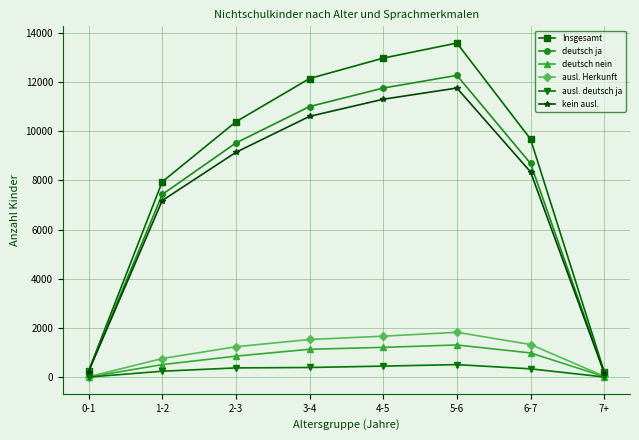

True or false: ausl. deutsch ja and deutsch ja cross at least once.

False